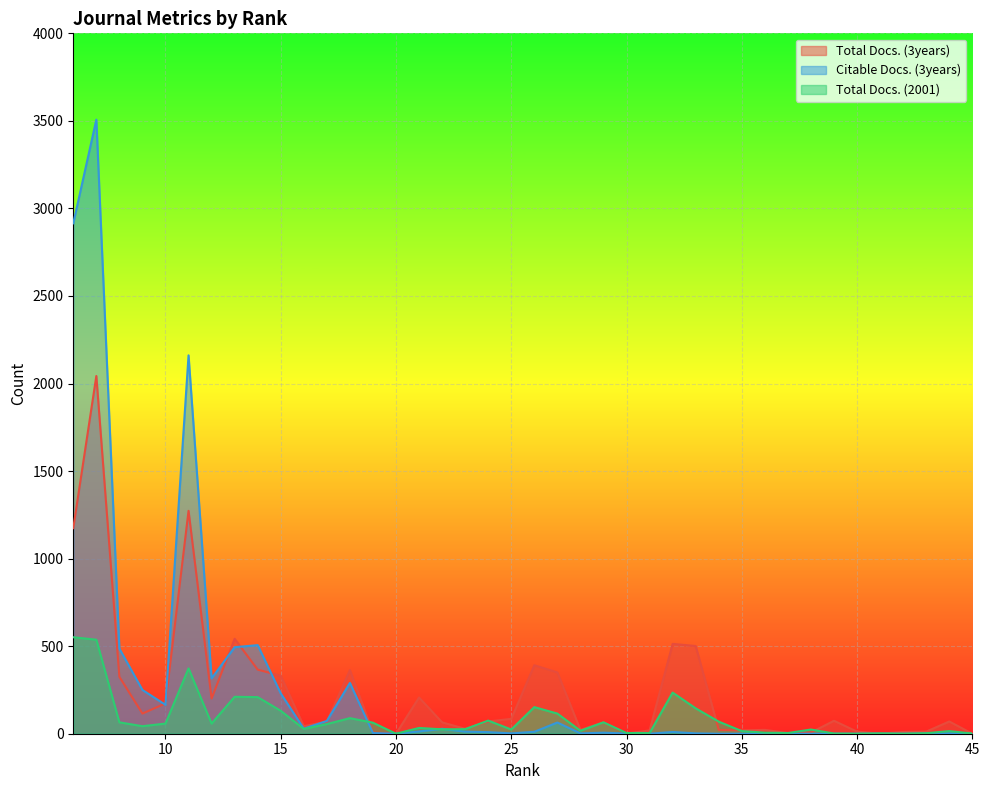

What is the difference between the maximum and second lowest values in the Total Docs. (3years) series?

2043